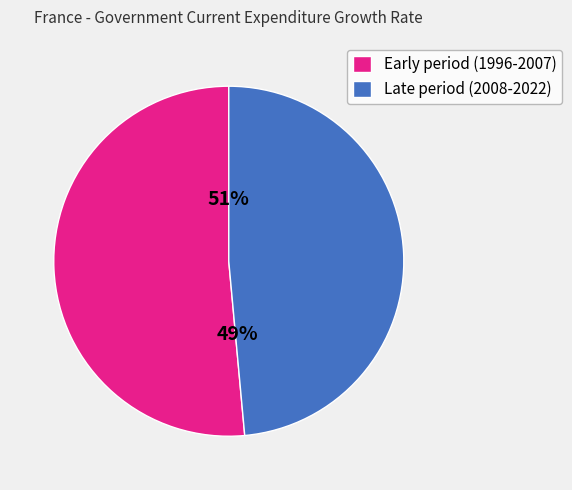

Is there any slice that represents more than half of the pie?

Yes